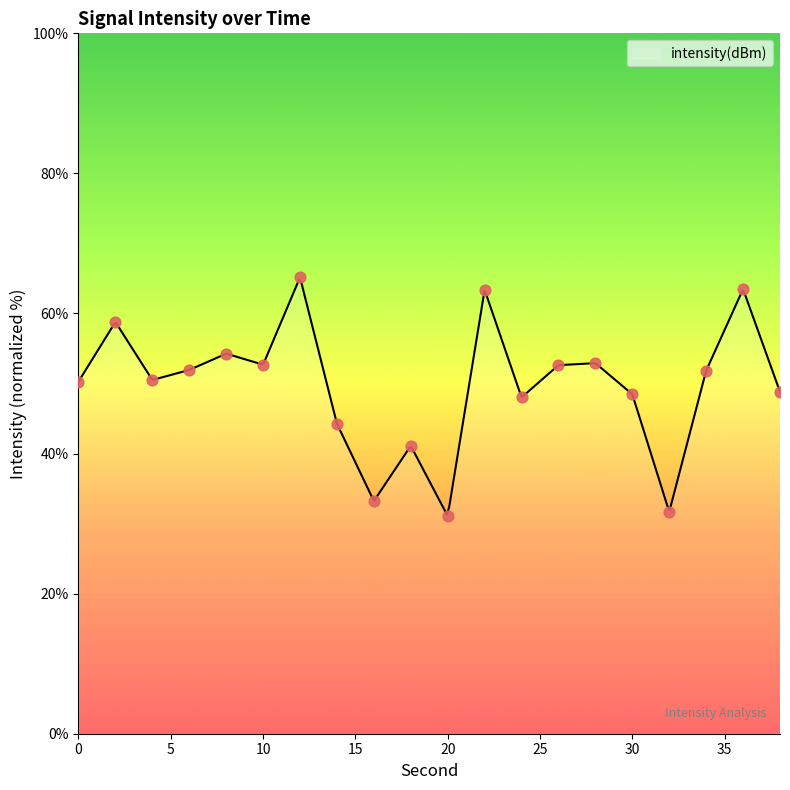

What is the change in value from 10 to 16?

-19.5